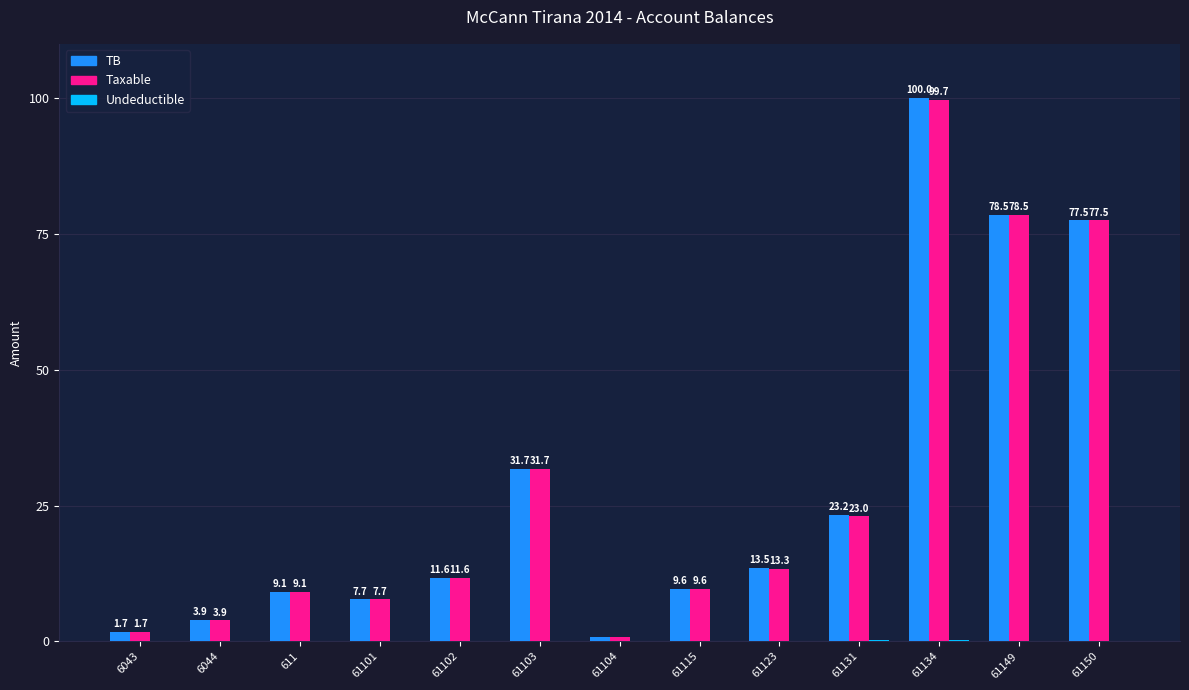

What is the total value across all series at 611?

18.3